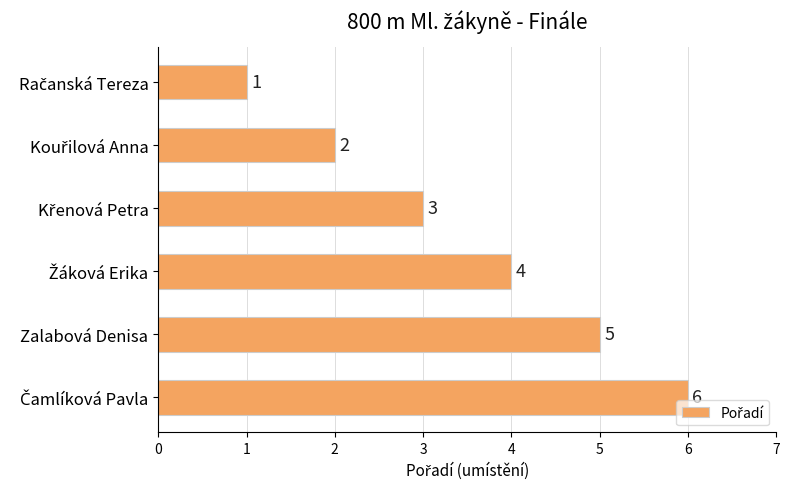

True or false: the data shows 7 at Zalabová Denisa.

False